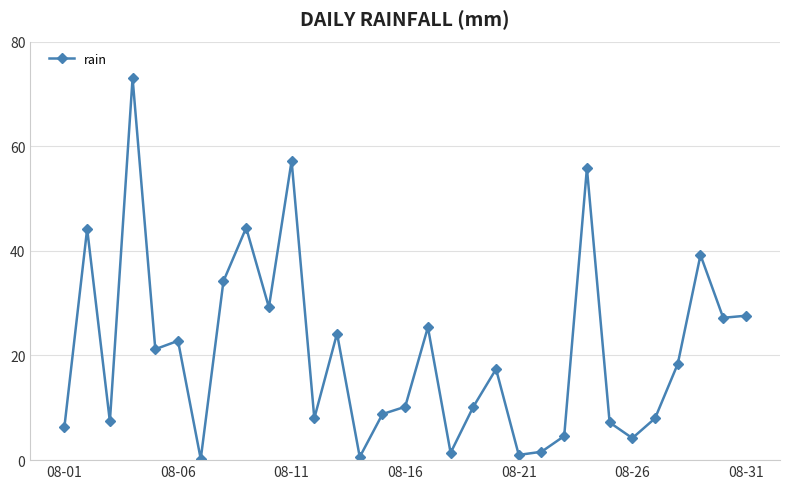

How many series are shown in this chart?

1